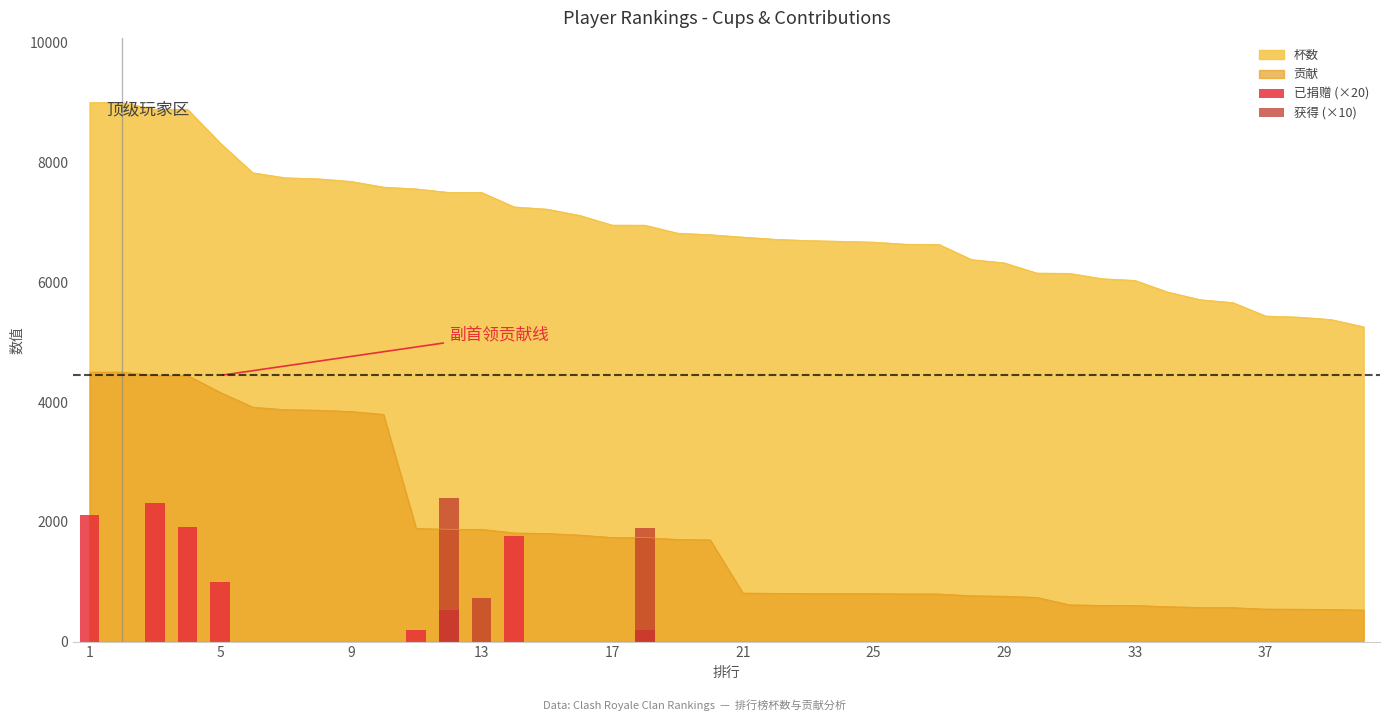

Reading left to right, list all the values displayed in this chart.

杯数: 1=9000	2=9000	3=8888	4=8888	5=8324	6=7828	7=7744	8=7728	9=7684	10=7589	11=7559	12=7500	13=7500	14=7258	15=7221	16=7117	17=6954	18=6953	19=6820	20=6794	21=6754	22=6717	23=6696	24=6684	25=6670	26=6635	27=6632	28=6378	29=6324	30=6153	31=6149	32=6059	33=6031	34=5837	35=5709	36=5660	37=5436	38=5418	39=5378	40=5256
贡献: 1=4500	2=4500	3=4444	4=4444	5=4162	6=3914	7=3872	8=3864	9=3842	10=3794	11=1889	12=1875	13=1875	14=1814	15=1805	16=1779	17=1738	18=1738	19=1705	20=1698	21=810	22=806	23=803	24=802	25=800	26=796	27=795	28=765	29=758	30=738	31=614	32=605	33=603	34=583	35=570	36=566	37=543	38=541	39=537	40=525